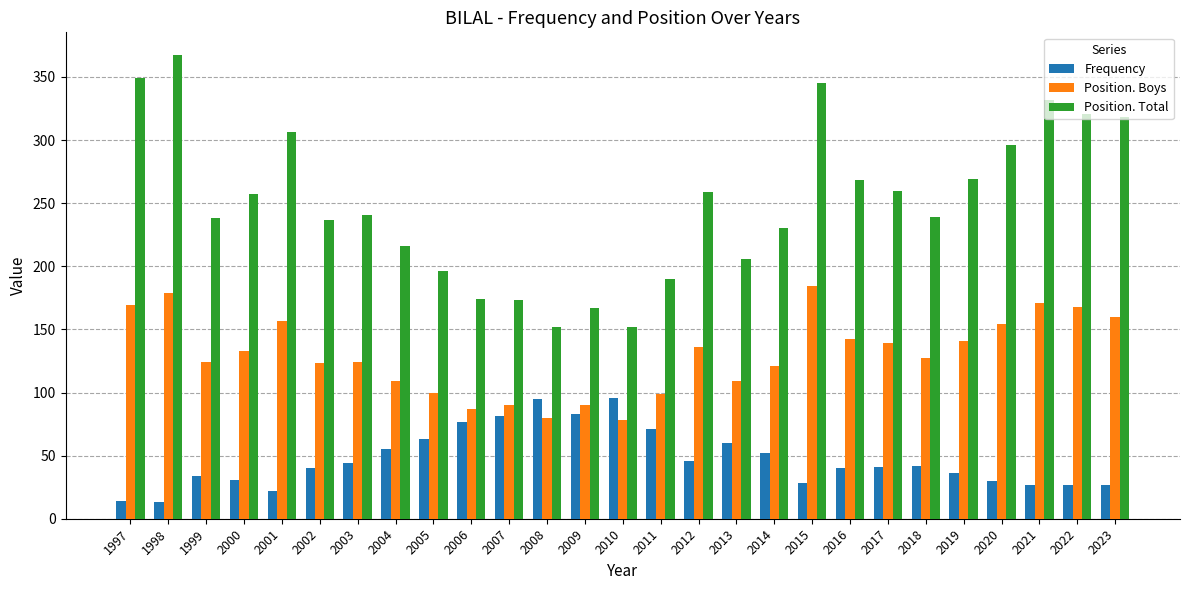

What is the maximum value for Position. Boys?

184